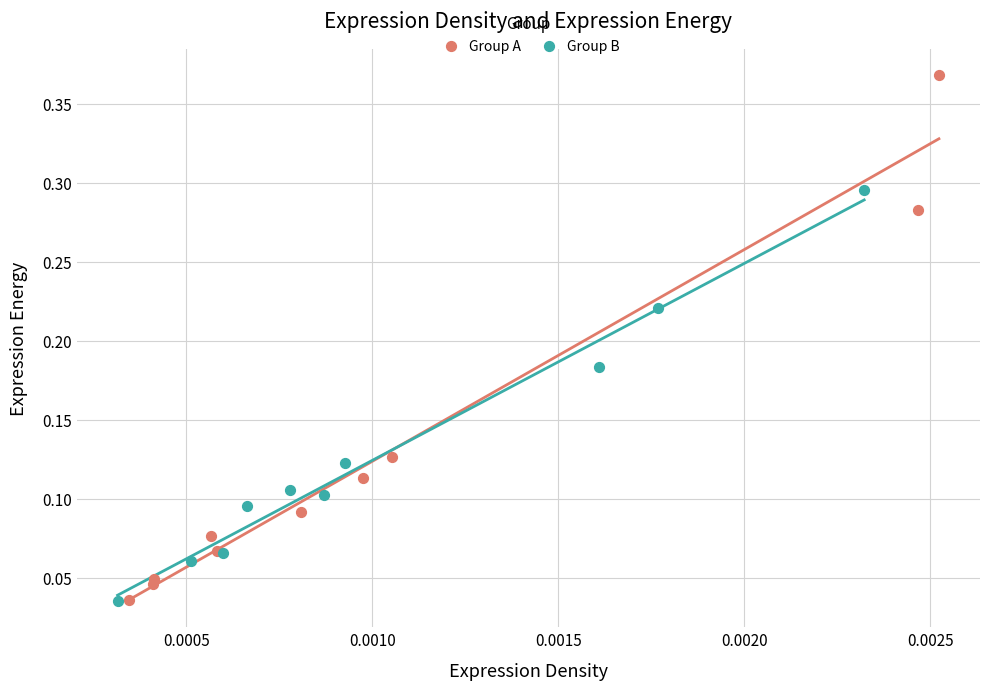

Which series has the widest spread of Y values?

Group A